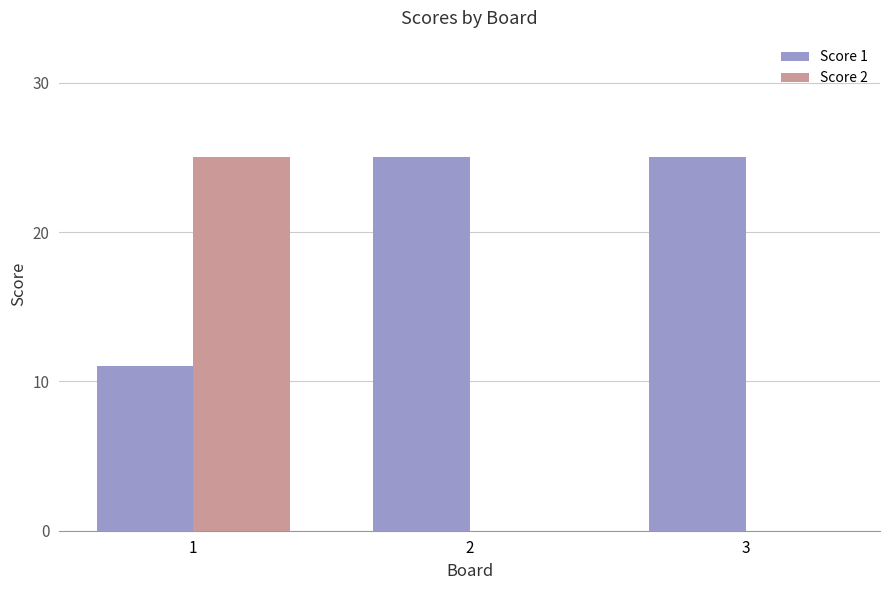

At which category is the sum across all series the highest?

1